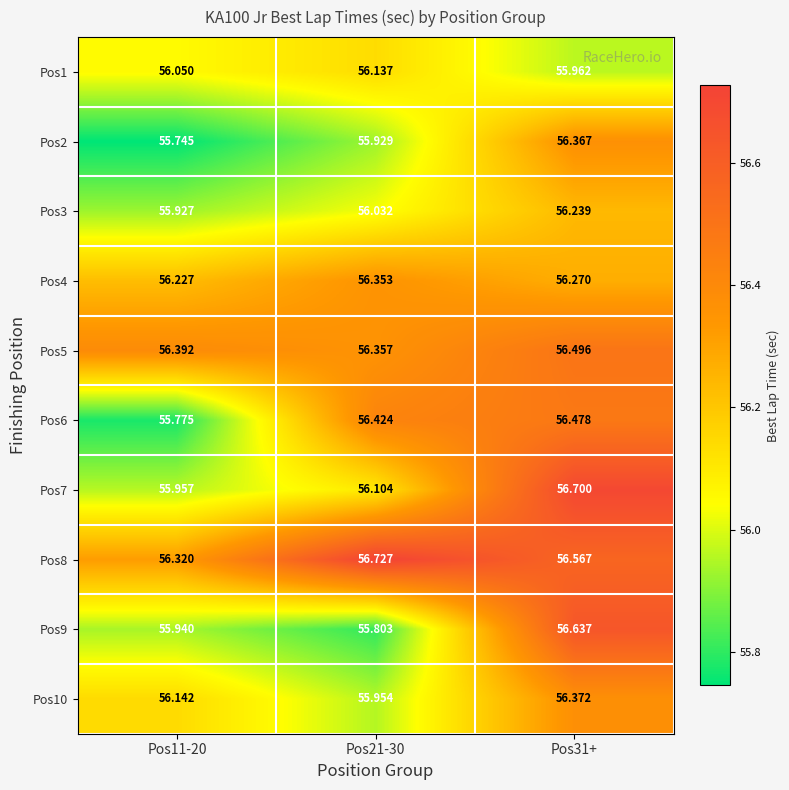

Which series has the largest total across all categories?

Pos8